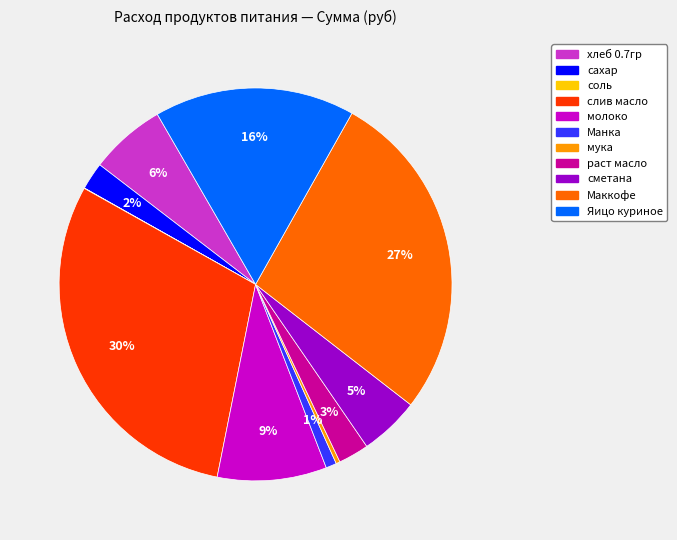

Combined, do сахар and слив масло account for over 50%?

No